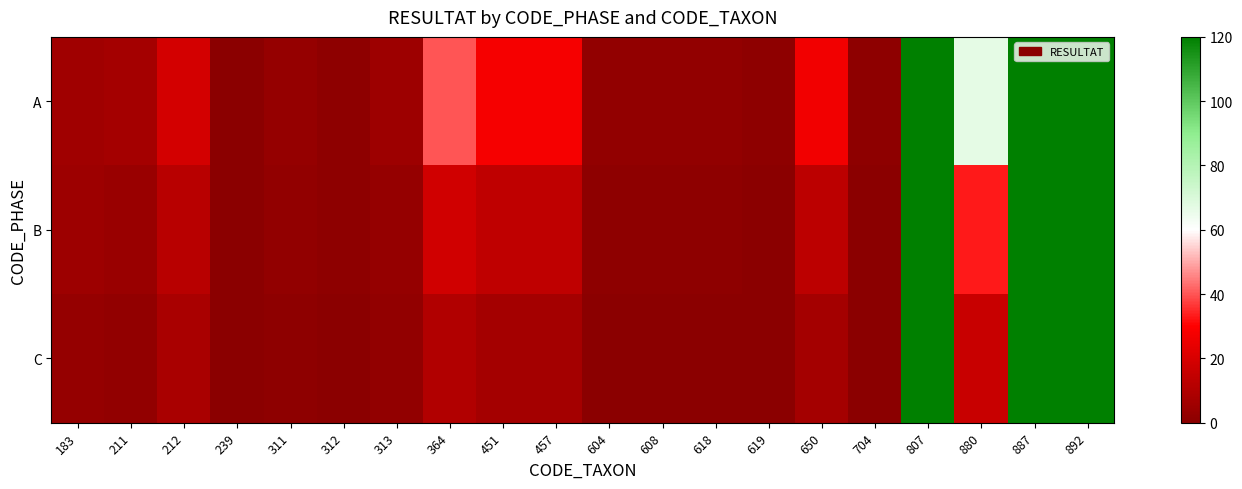

What is the greatest value displayed?

120